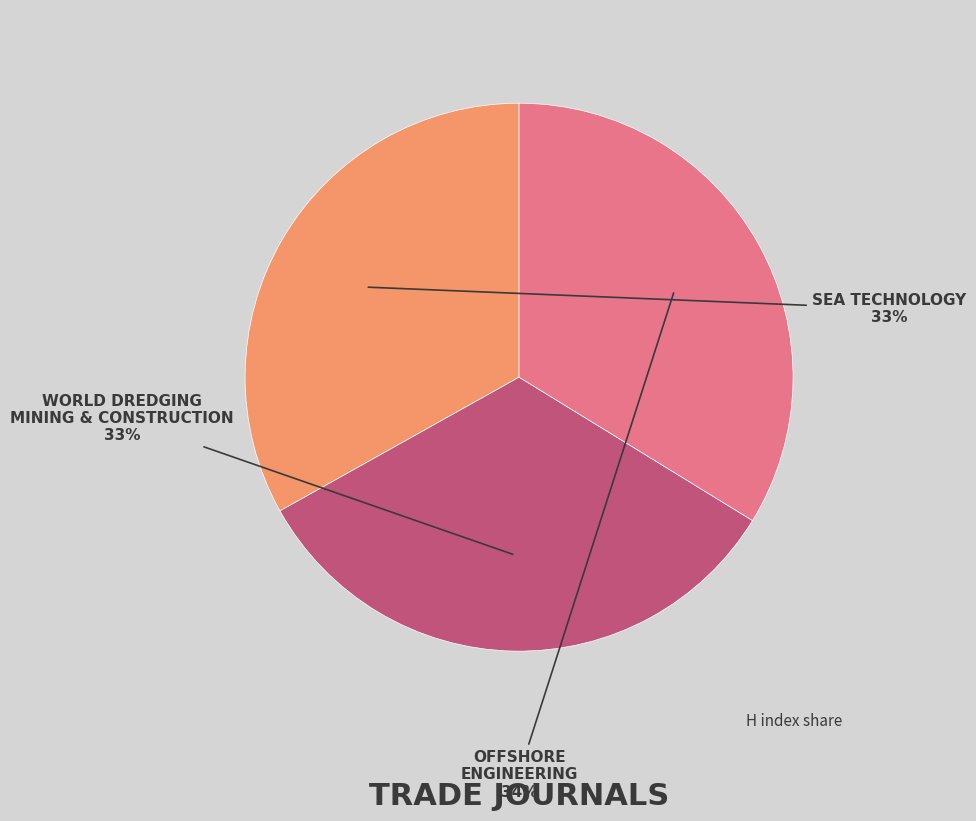

Which category has the biggest portion of the pie?

OFFSHORE ENGINEERING